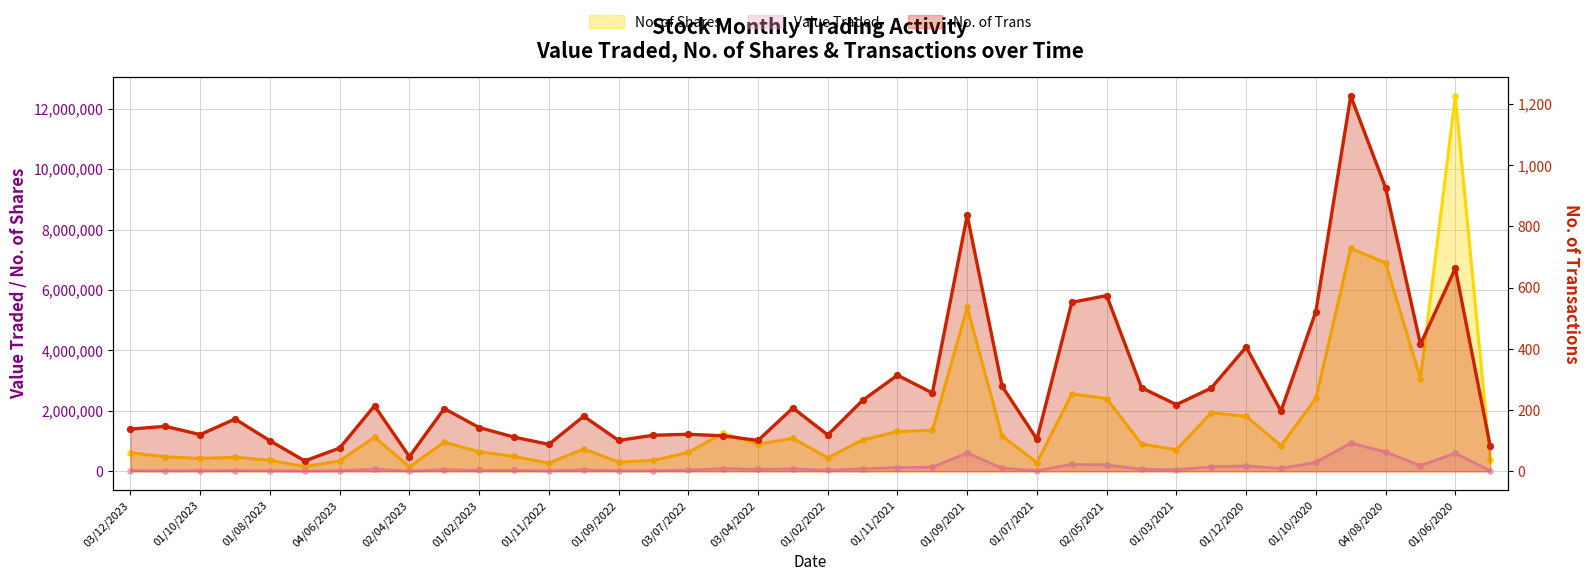

Which series has the widest spread of Y values?

No. of Shares